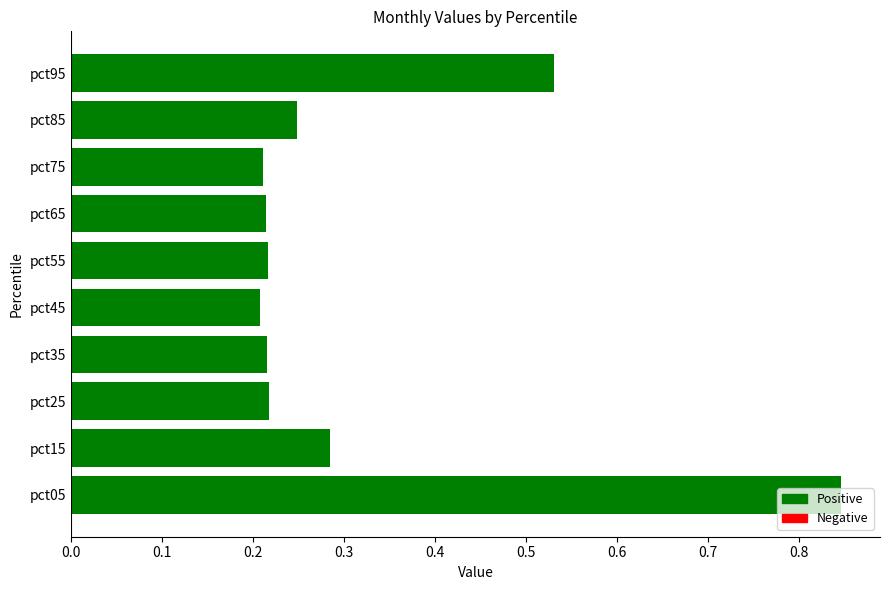

At which category does the chart reach its peak across all series?

pct05